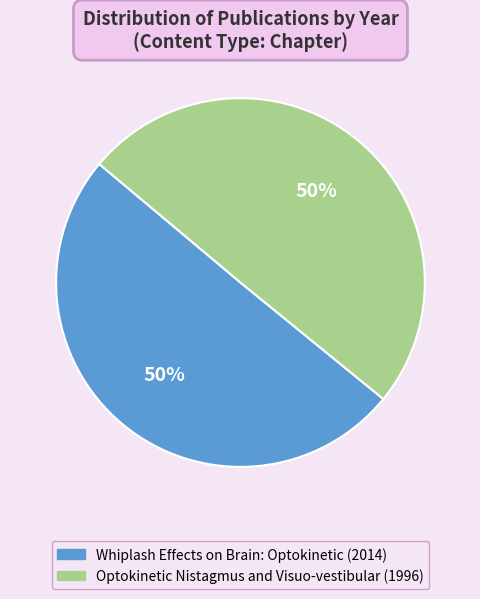

Combined, do Whiplash Effects on Brain: Optokinetic (2014) and Optokinetic Nistagmus and Visuo-vestibular (1996) account for over 50%?

Yes